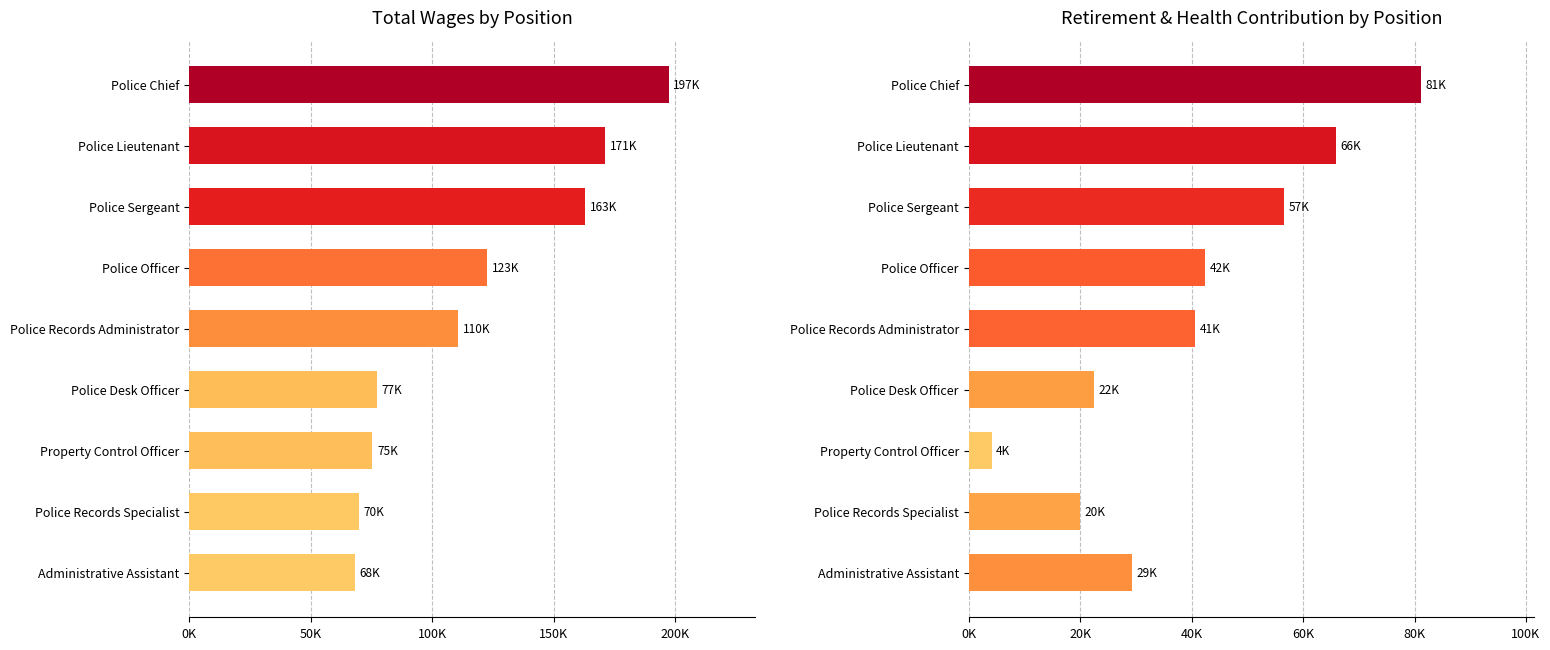

How many bars are there in total?

18